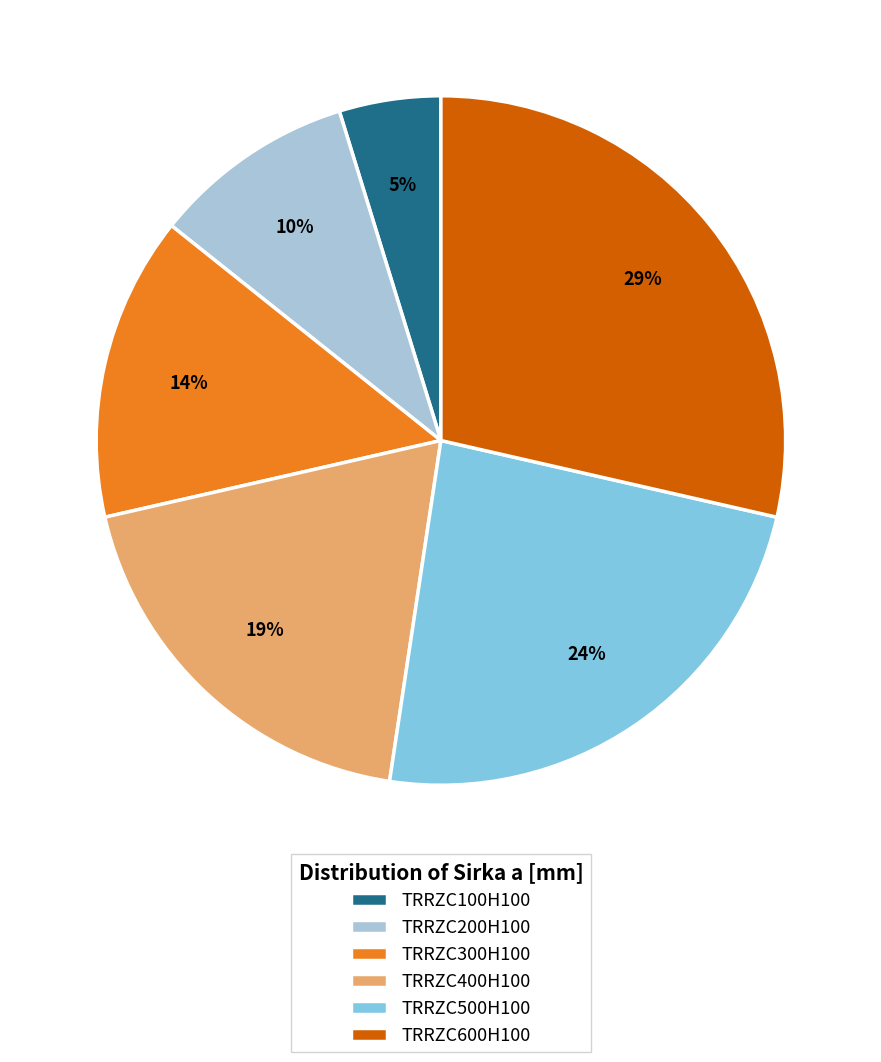

Is TRRZC600H100 the majority of the pie?

No